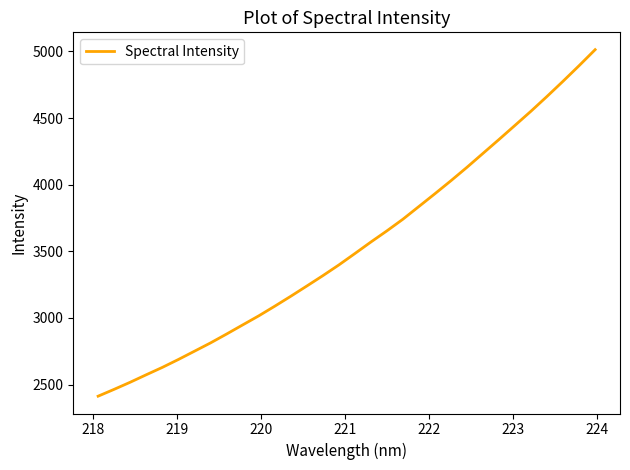

What is the sum of all values?

113180.4